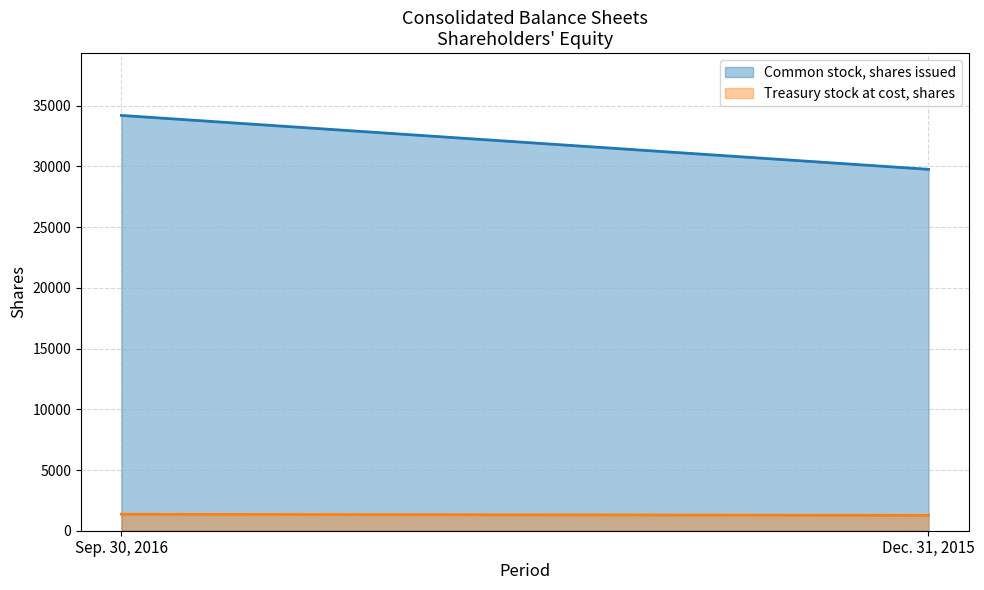

How many lines are shown in the chart?

2